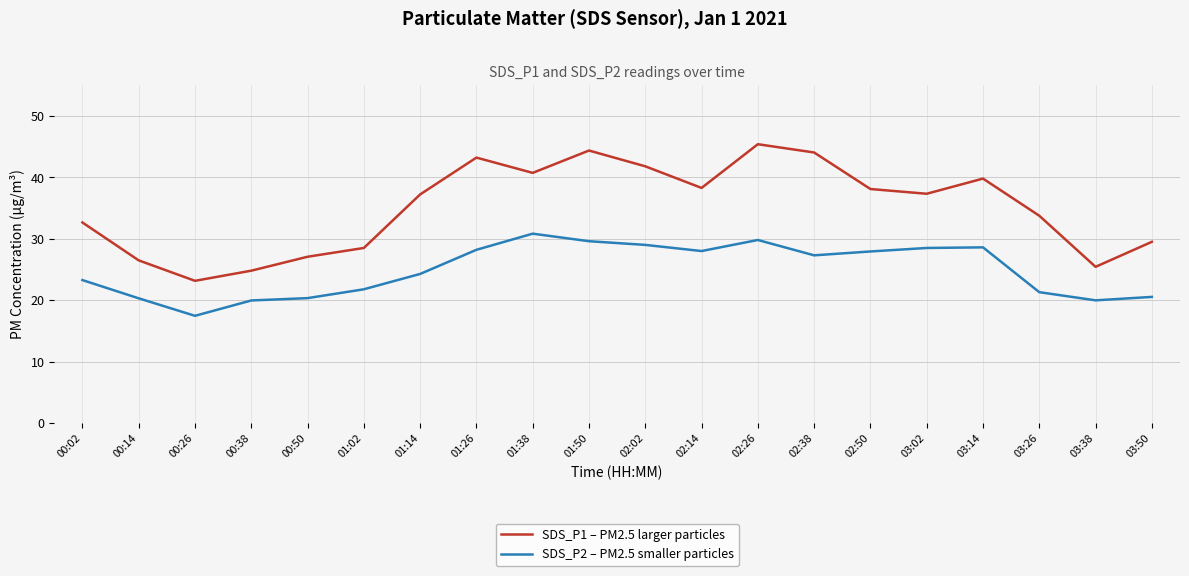

What is the sum of all SDS_P1 – PM2.5 larger particles values?

701.6